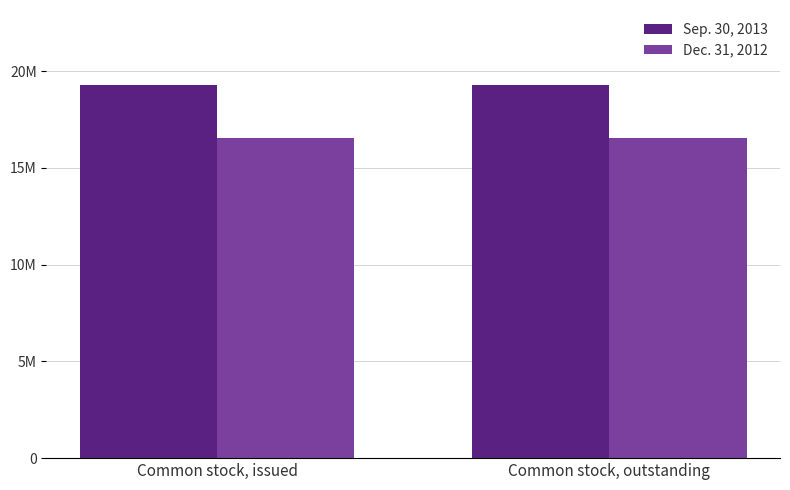

What is the label of the 2nd bar from the right?

Common stock, issued